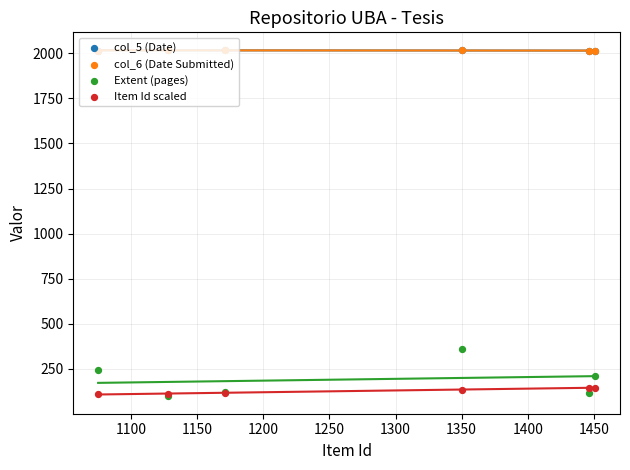

Which series has the largest total across all categories?

col_5 (Date)